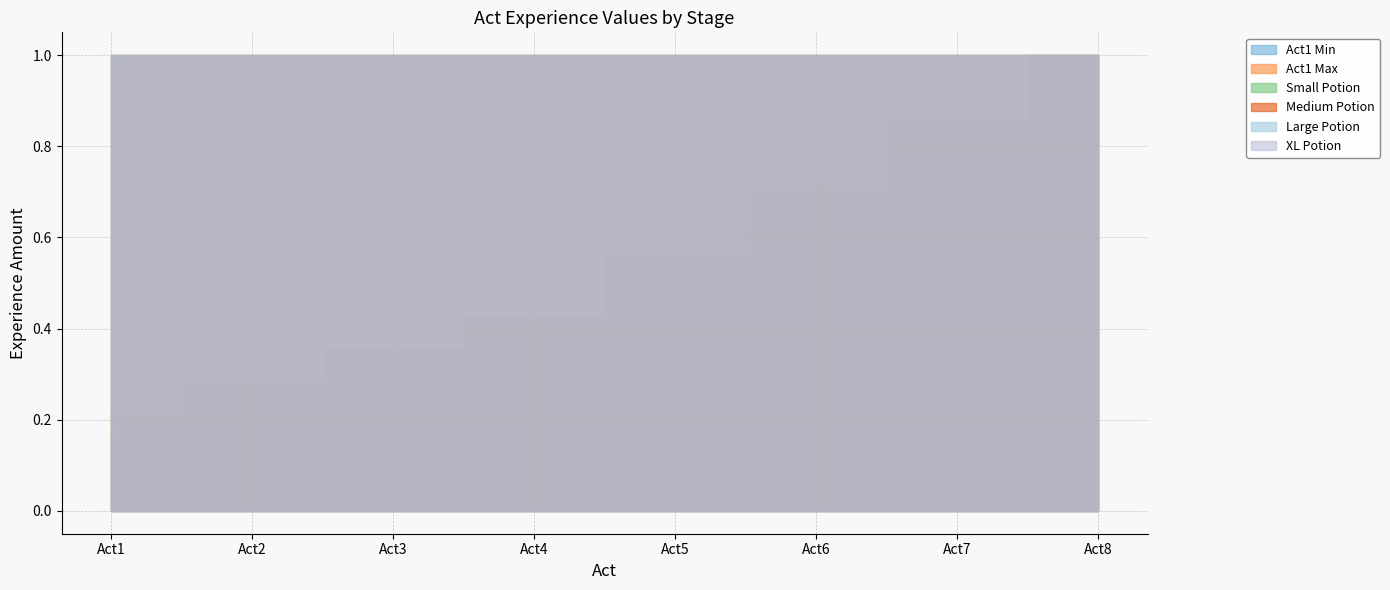

At which category is the sum across all series the highest?

Act8